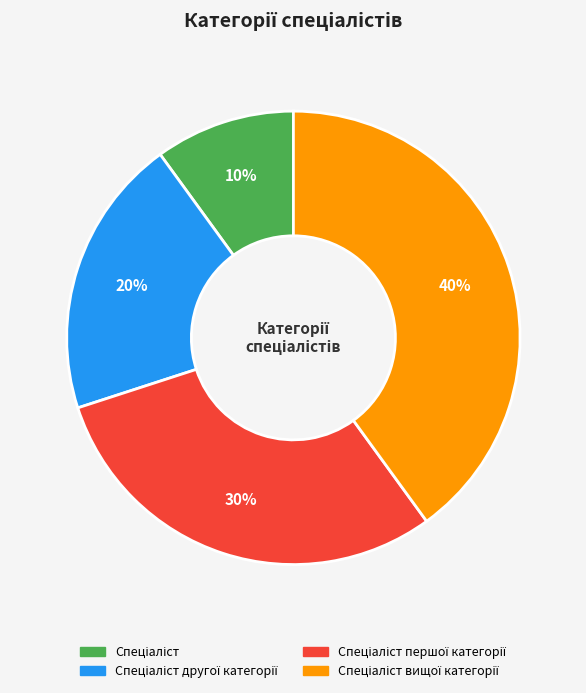

Does any single category account for the majority?

No